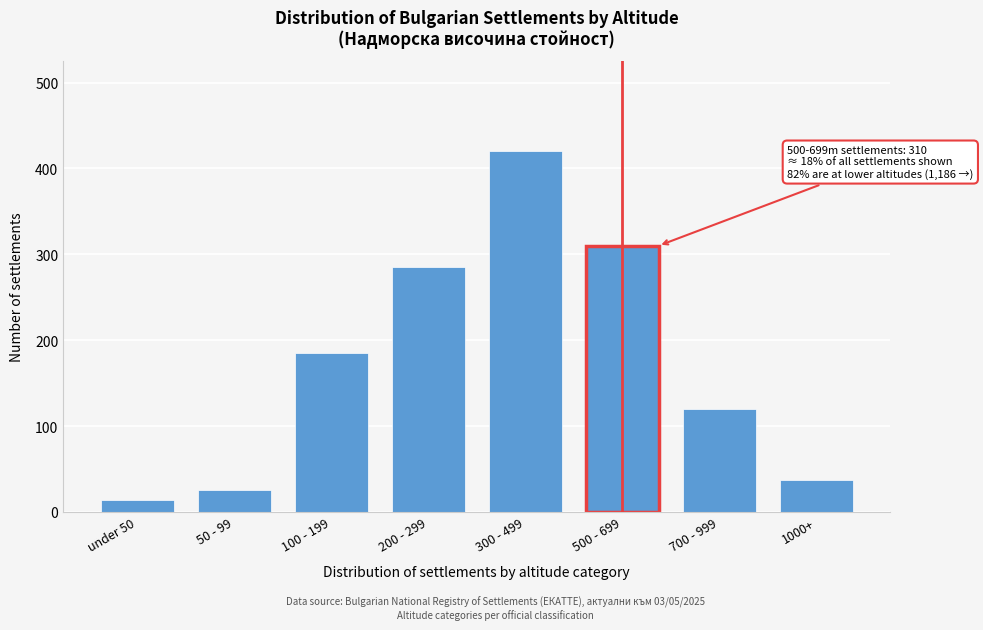

Reading left to right, extract all data points from this chart.

under 50=14	50 - 99=26	100 - 199=185	200 - 299=285	300 - 499=420	500 - 699=310	700 - 999=120	1000+=37